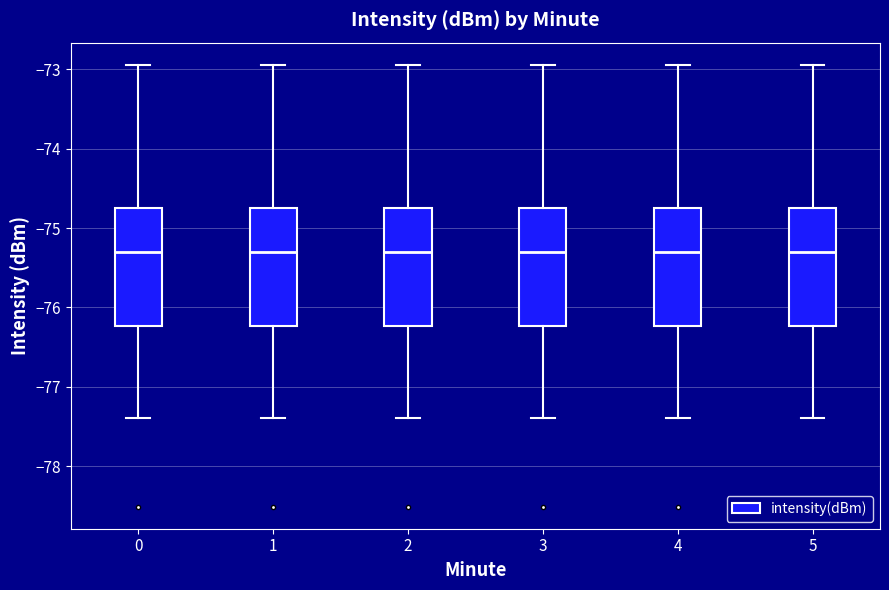

Reading left to right, transcribe this box plot: for each box, give where its median line is, the range the box spans, and where its two whiskers end, as read against the y-axis. The values are not printed on the chart, so give them approximately, as read against the axis.

0: median -75.3, box -76.2 to -74.7, whiskers -77.4 to -72.9
1: median -75.3, box -76.2 to -74.7, whiskers -77.4 to -72.9
2: median -75.3, box -76.2 to -74.7, whiskers -77.4 to -72.9
3: median -75.3, box -76.2 to -74.7, whiskers -77.4 to -72.9
4: median -75.3, box -76.2 to -74.7, whiskers -77.4 to -72.9
5: median -75.3, box -76.2 to -74.7, whiskers -77.4 to -72.9